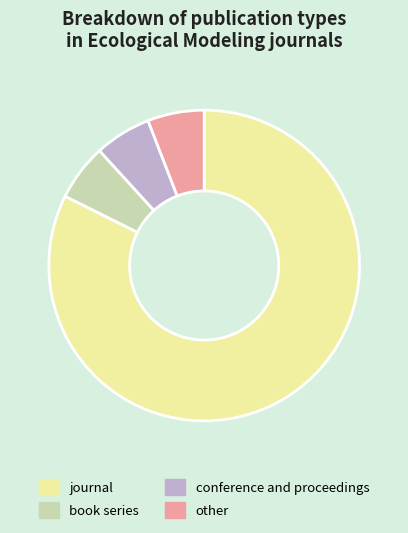

The other slice represents 12% of the pie. True or false?

False